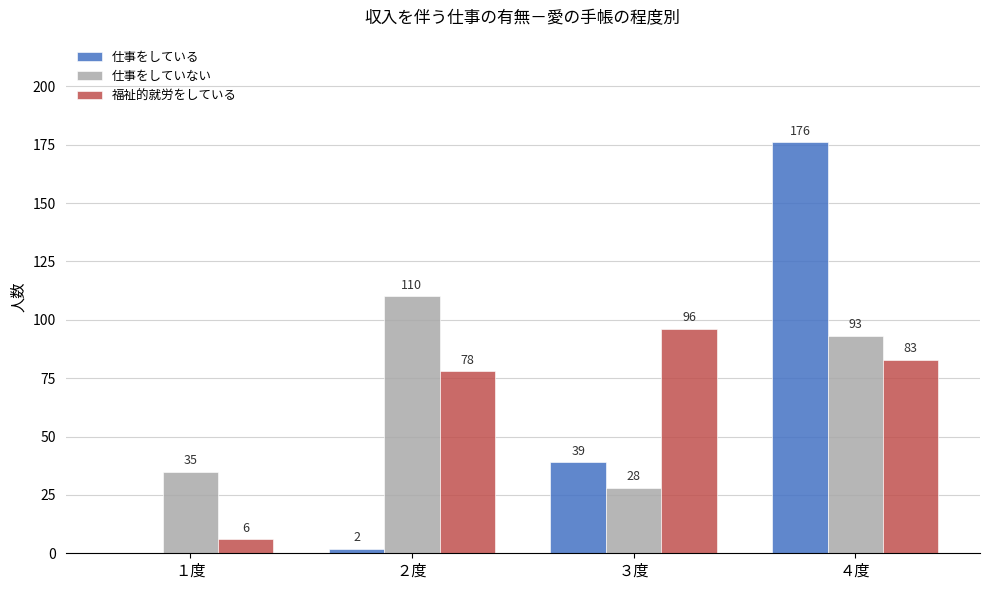

How many groups of bars are there?

4